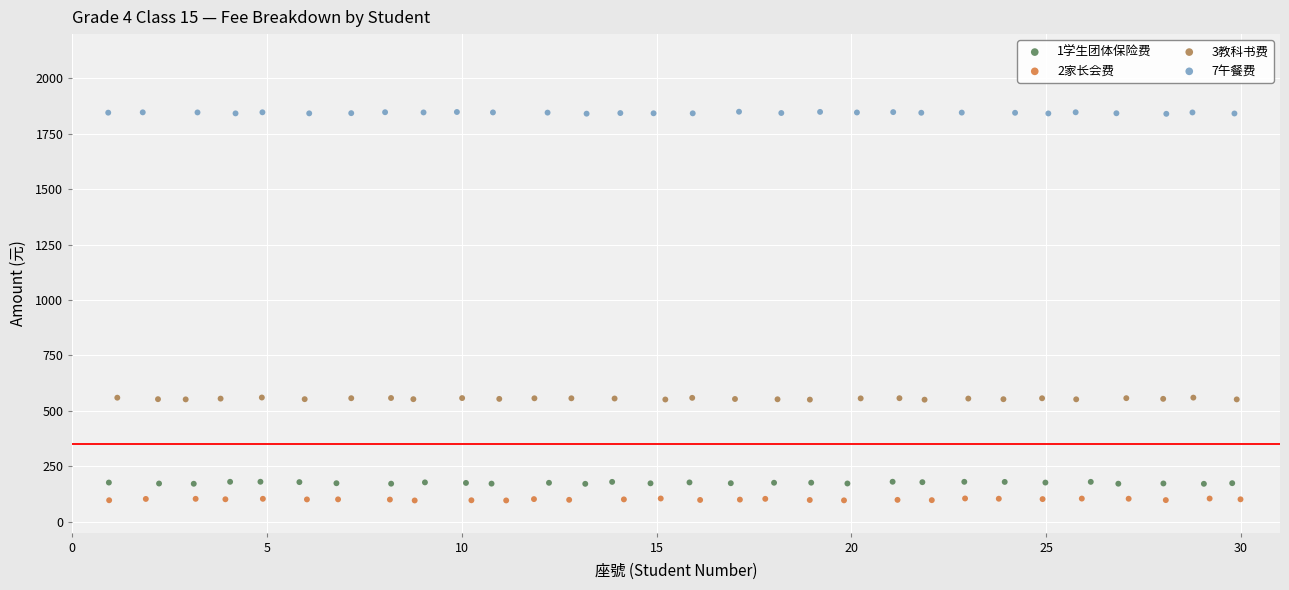

Which series reaches the maximum Y coordinate?

7午餐费